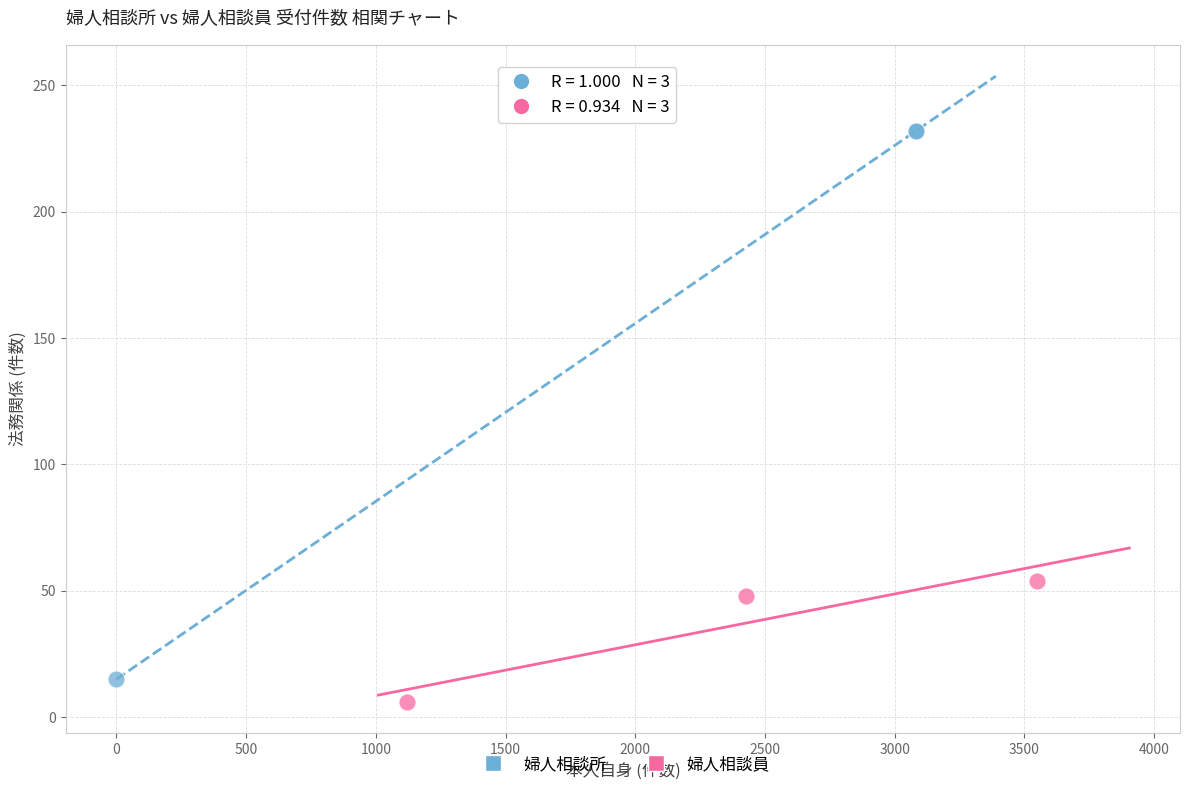

What are all the series names shown in the legend?

婦人相談所, 婦人相談員